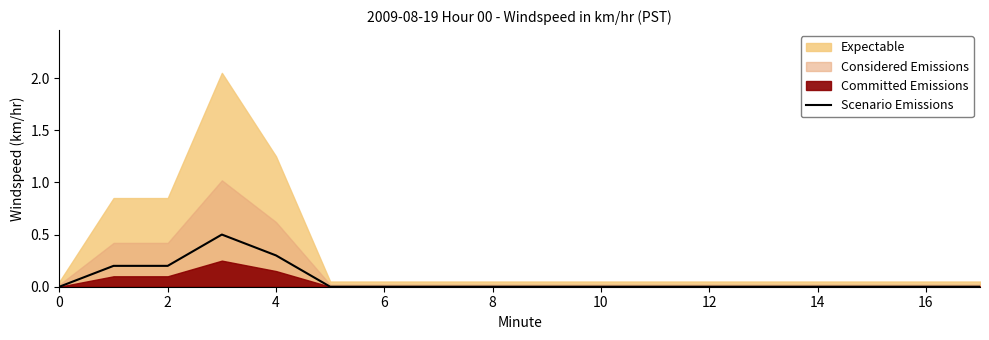

True or false: Scenario Emissions has a value of 0.0 at 2.

False